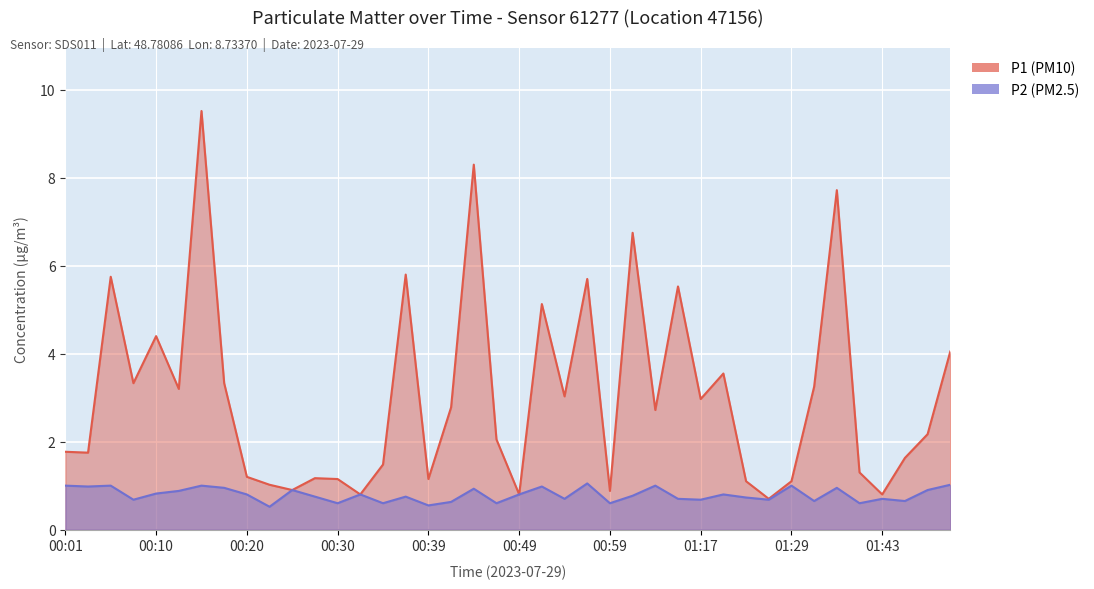

The P2 (PM2.5) series shows 1.1 at 00:57. True or false?

True